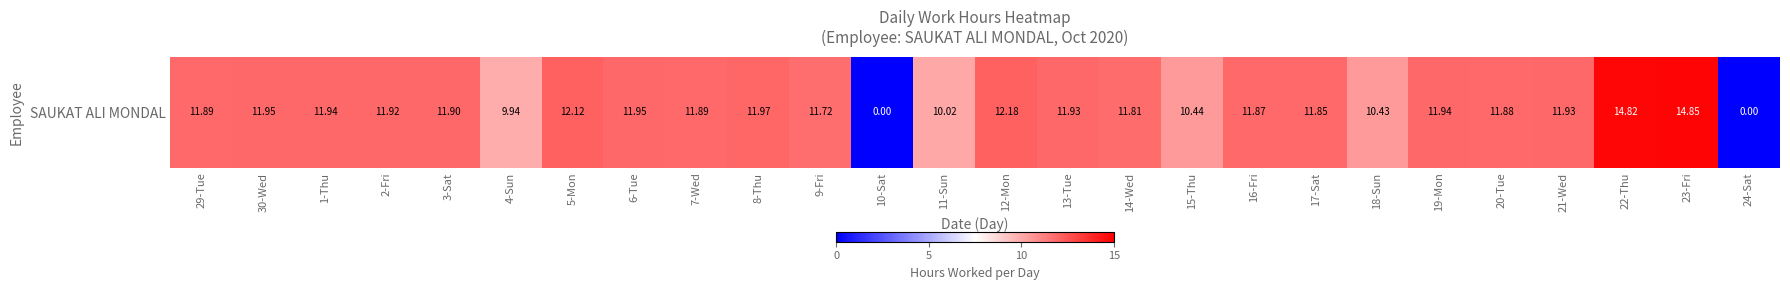

What is the difference between the maximum and minimum values?

14.8